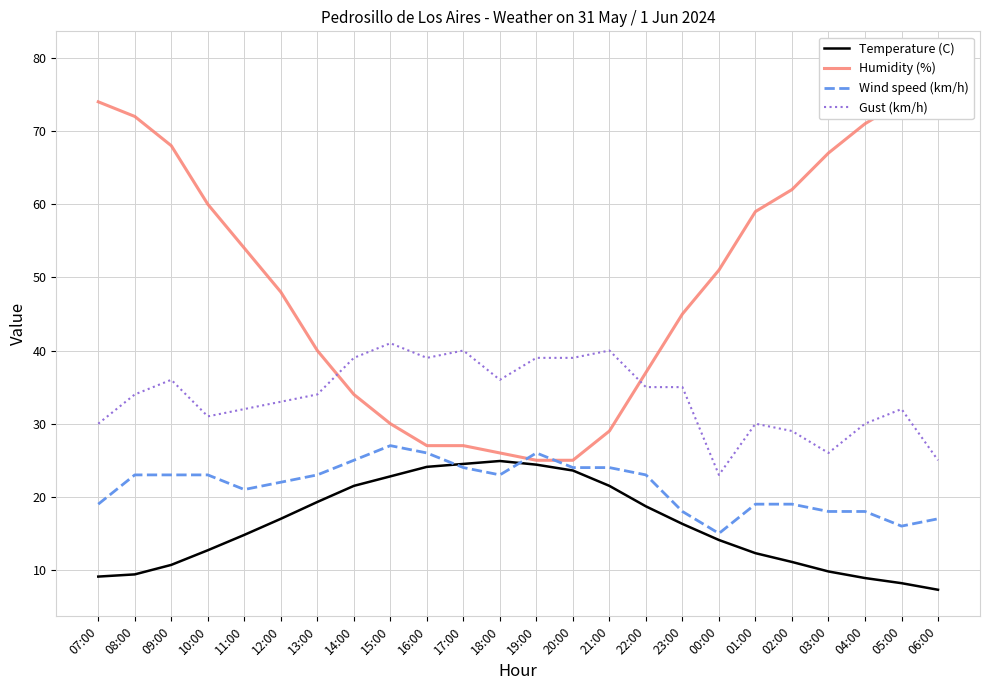

What position from the left is 19:00?

13